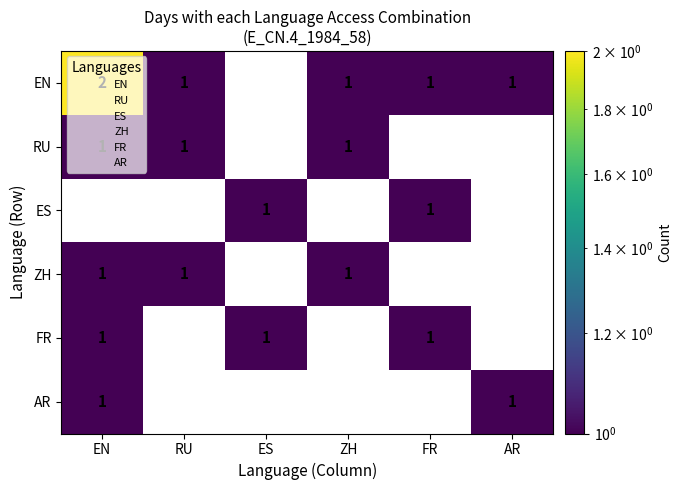

What is the sum of all EN values?

6